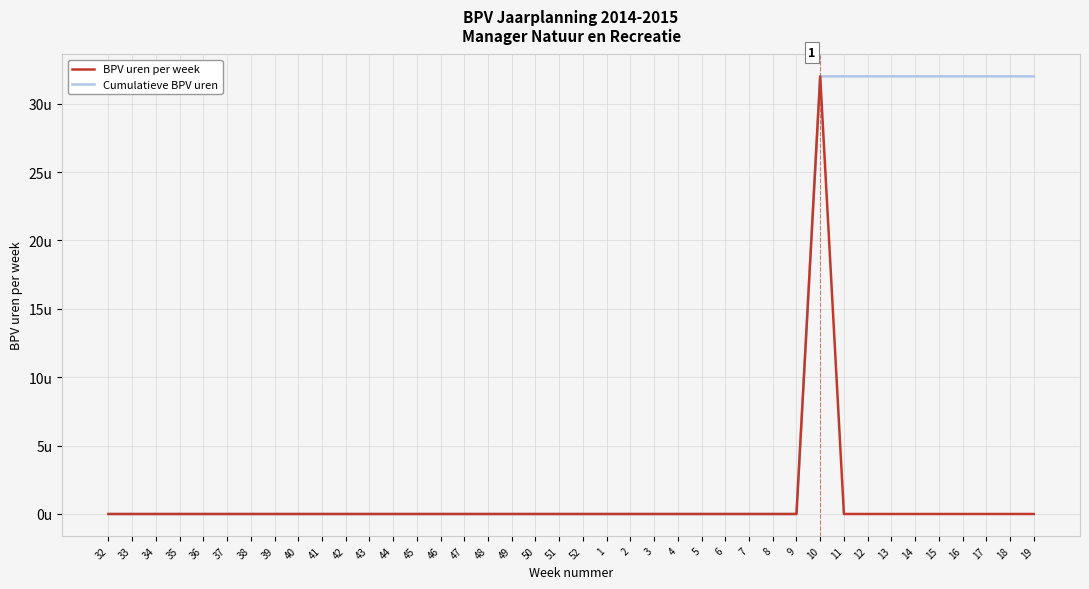

True or false: Cumulatieve BPV uren has more than 0 interior local peaks.

False